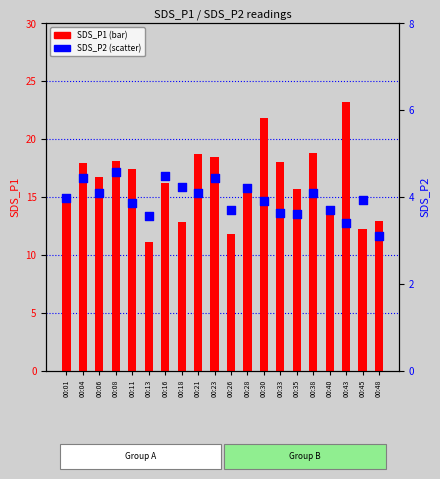

At how many categories does at least one series exceed 17?

9